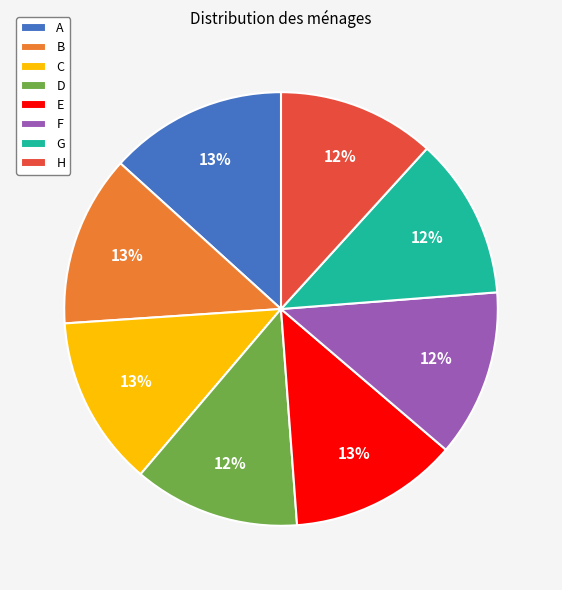

What percentage is the G slice, to the nearest percent?

12%